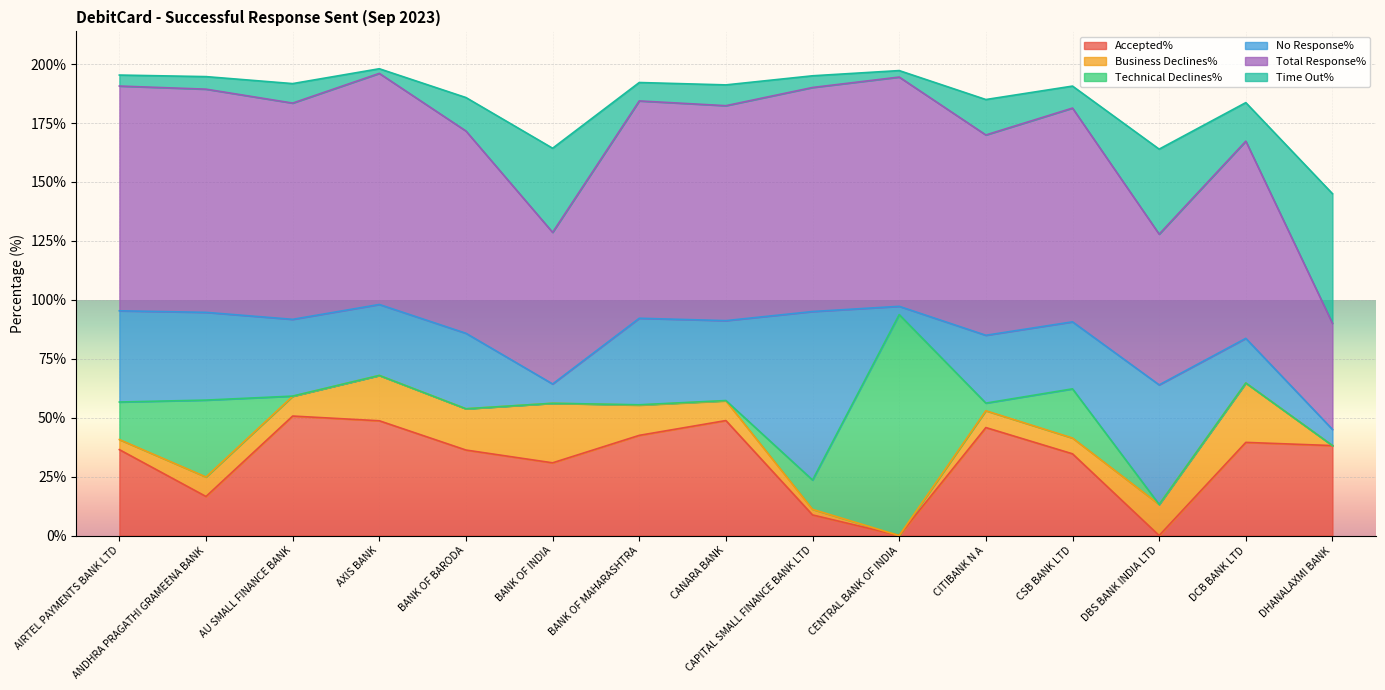

What is the highest value of the Accepted% series?

50.7